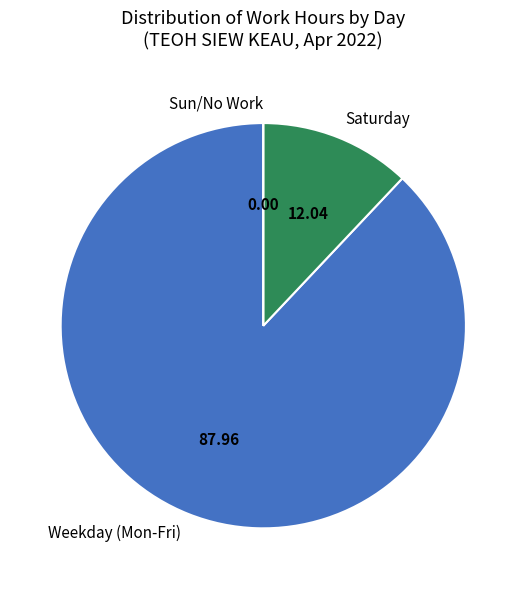

Which category has the biggest portion of the pie?

Weekday (Mon-Fri)